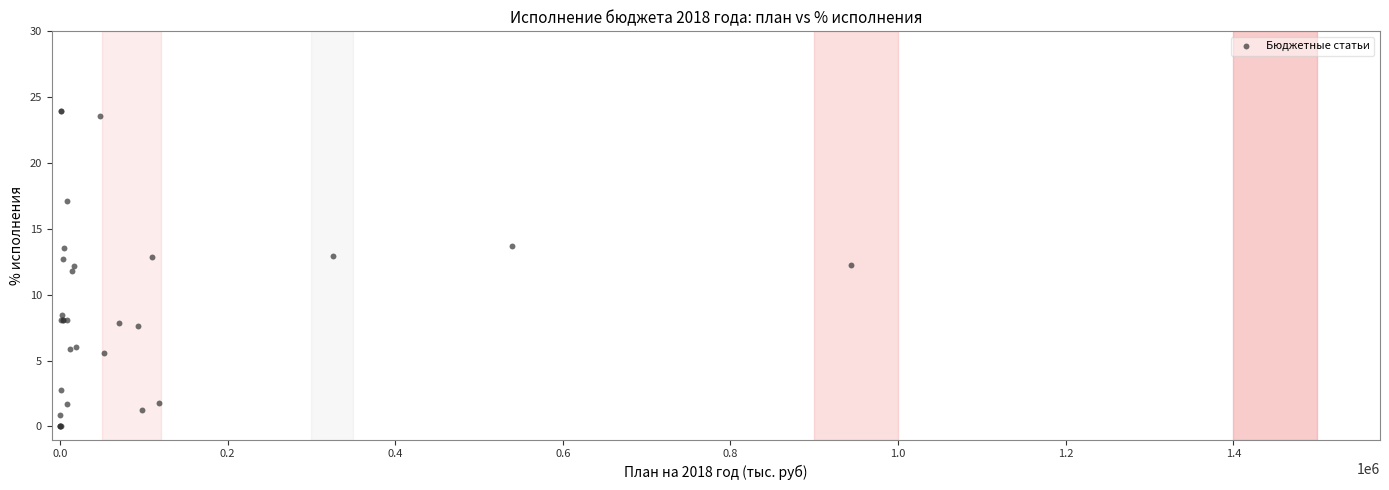

What Y value in the scatter plot is closest to 11?

11.8